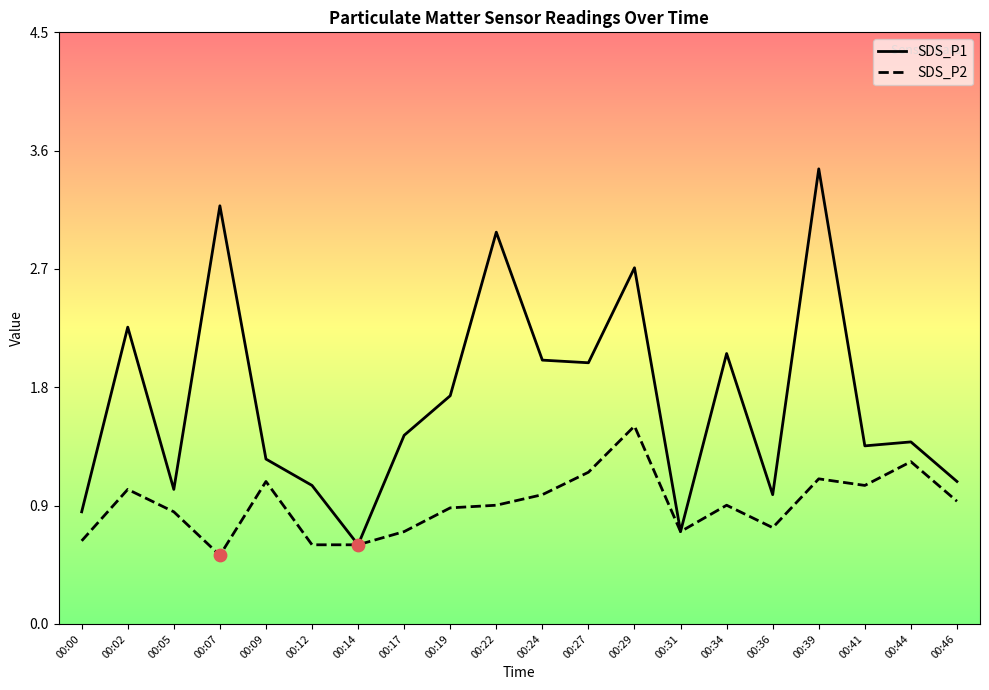

What are all the series names shown in the legend?

SDS_P1, SDS_P2